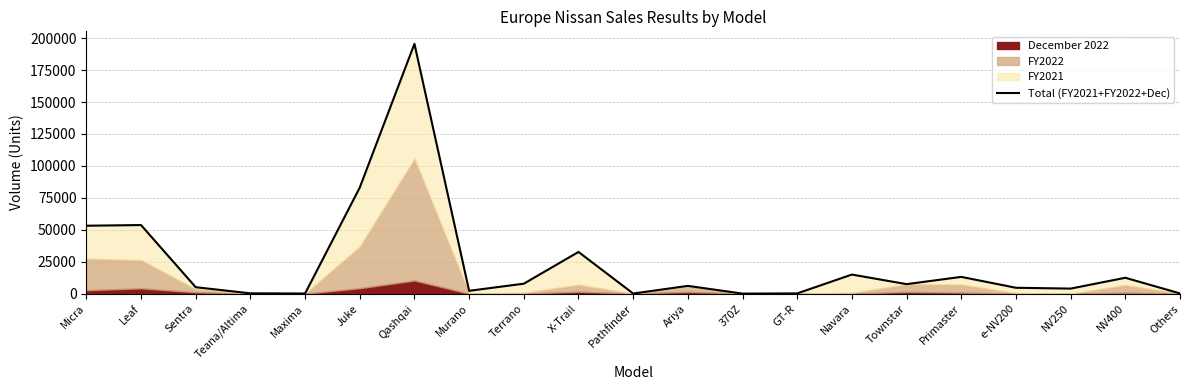

At which category does the data reach its first local valley?

Maxima